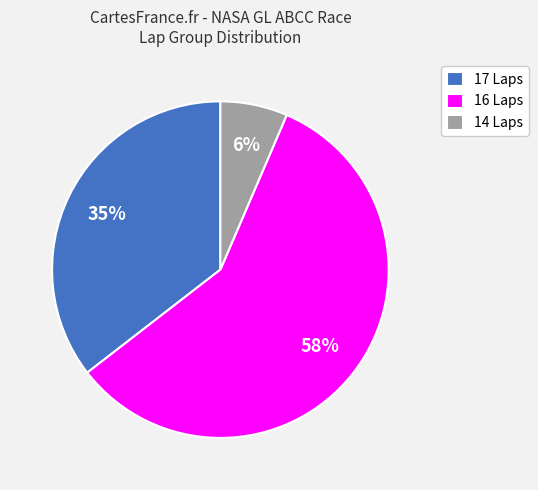

What percentage is the 17 Laps slice, to the nearest percent?

35%